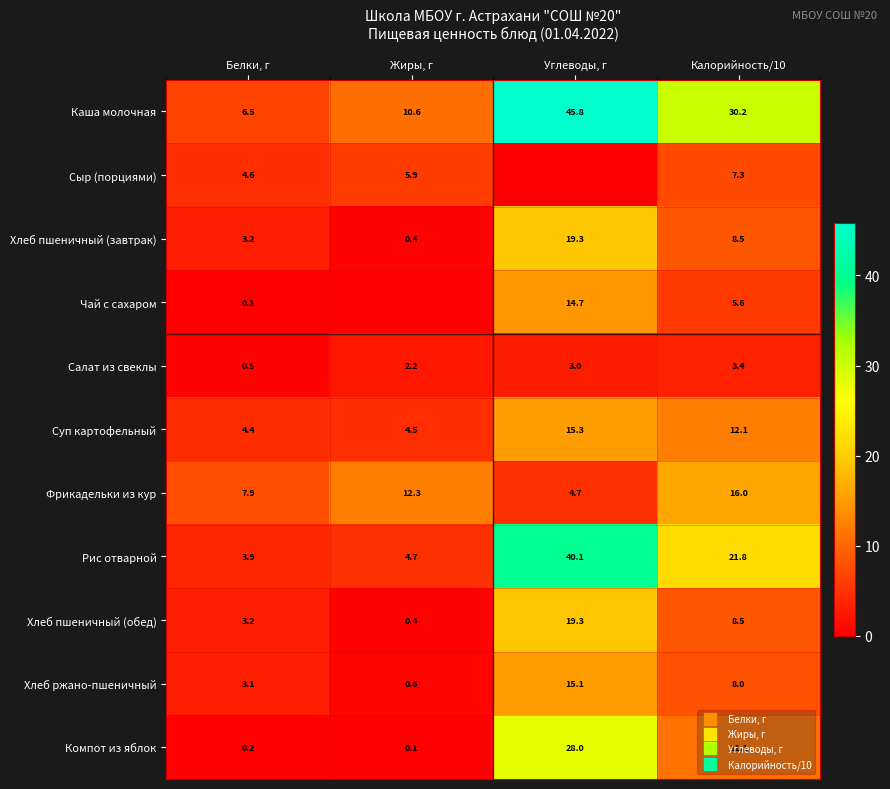

Is the value of Рис отварной at Калорийность/10 greater than the value of Компот из яблок at Углеводы, г?

No